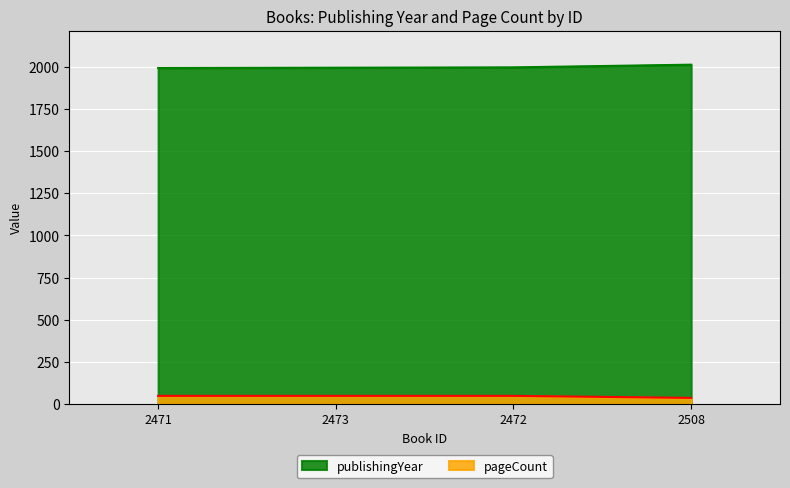

How many series are shown in this chart?

2